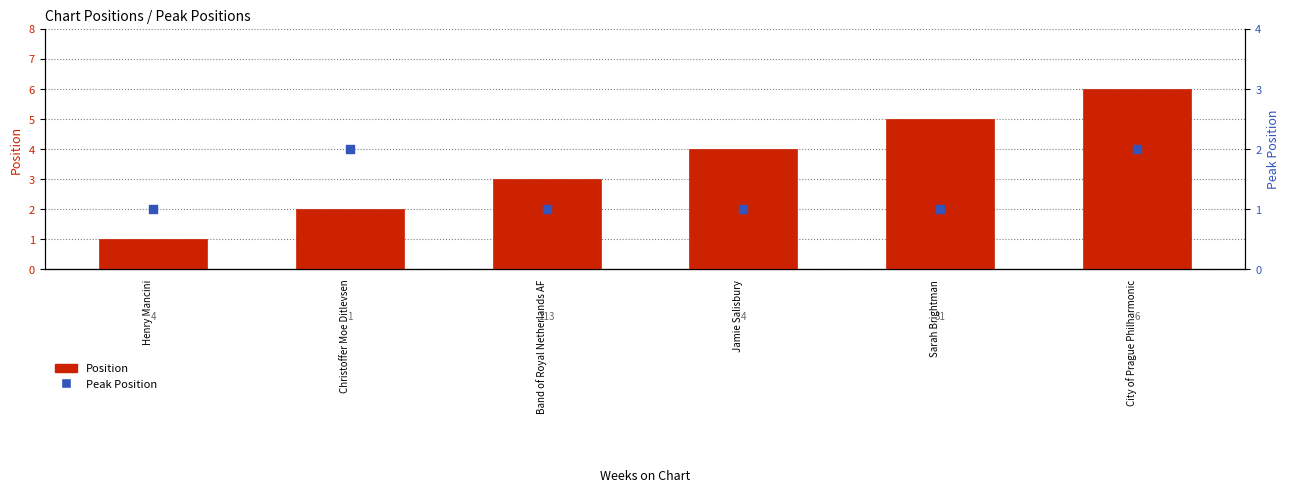

What are all the series names shown in the legend?

Position, Peak Position